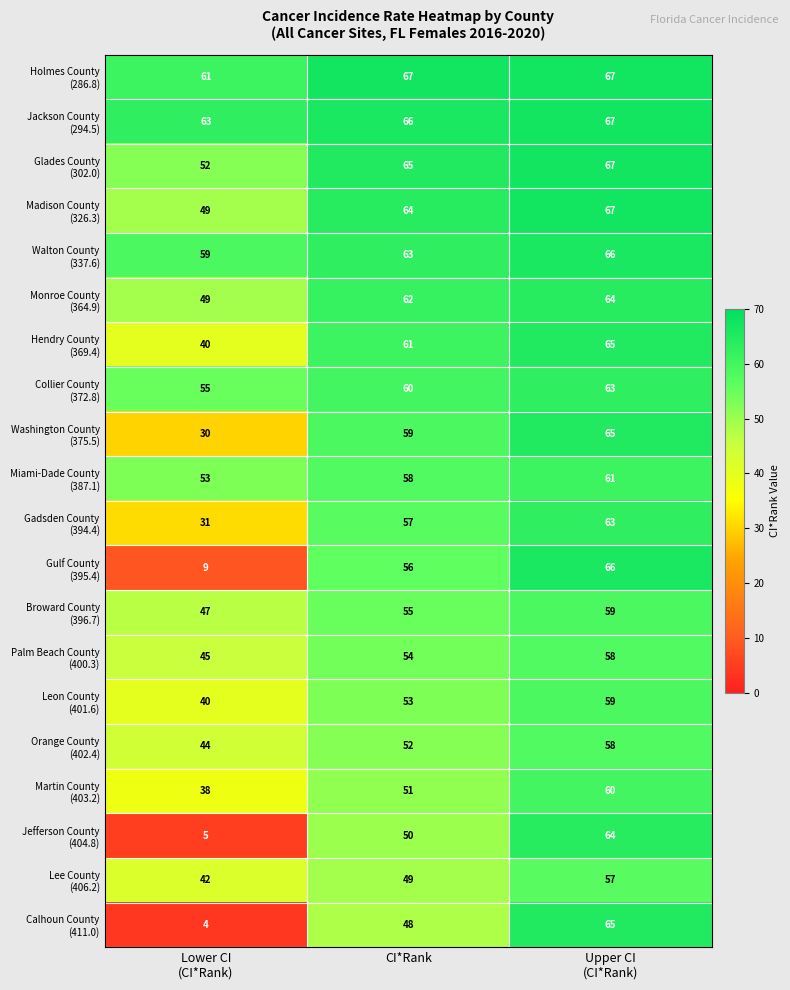

What is the minimum value shown in the chart?

4